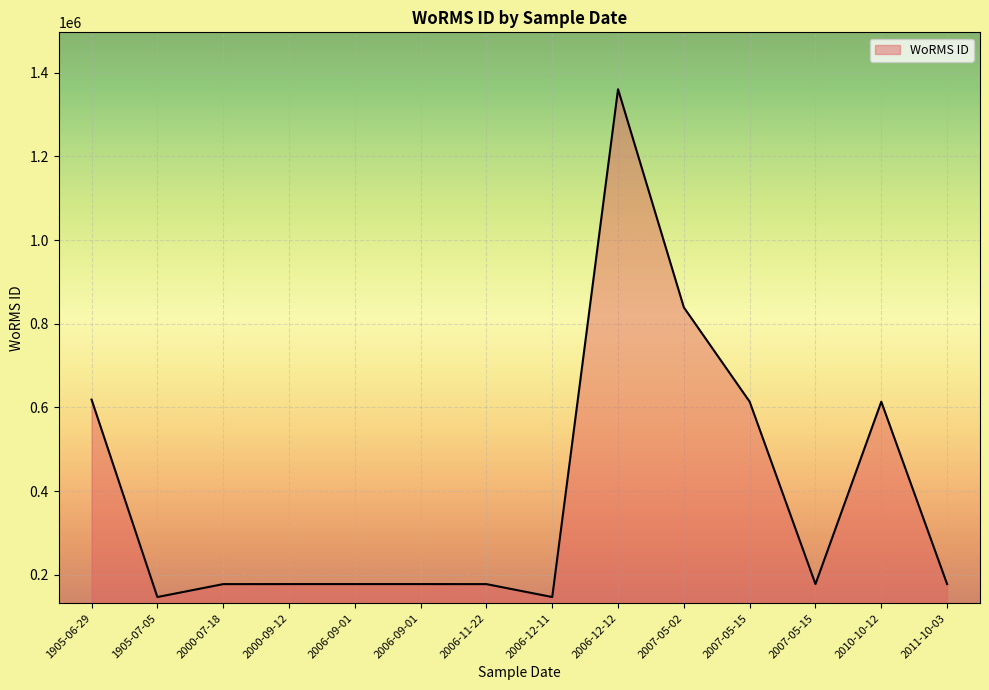

List the labels in order of value, largest first.

2006-12-12, 2007-05-02, 1905-06-29, 2007-05-15, 2010-10-12, 2006-09-01, 2006-09-01, 2011-10-03, 2000-09-12, 2000-07-18, 2007-05-15, 2006-11-22, 2006-12-11, 1905-07-05